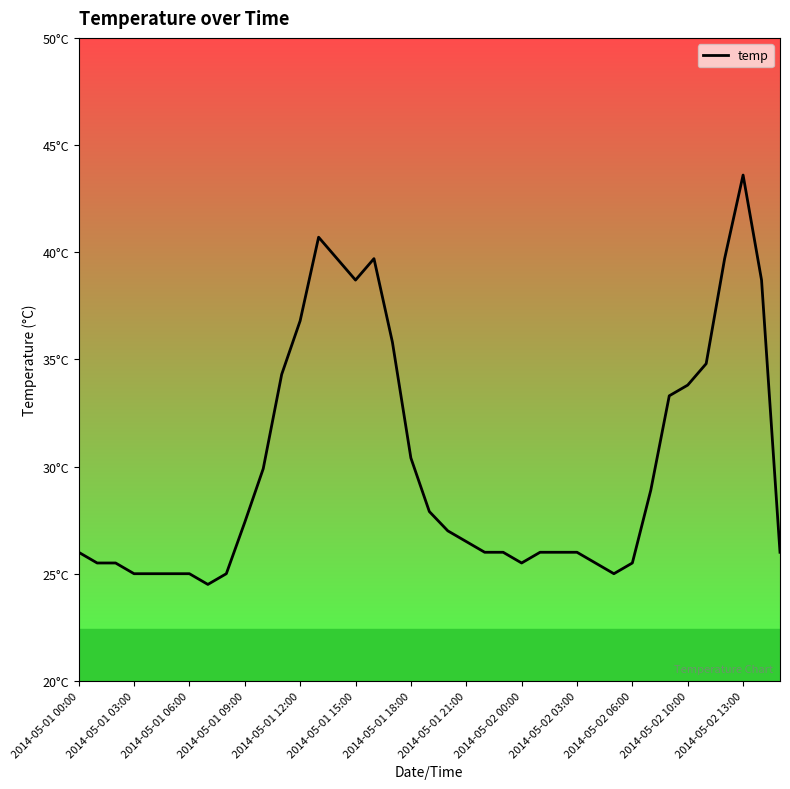

How many points are higher than both their immediate neighbors (excluding endpoints)?

3